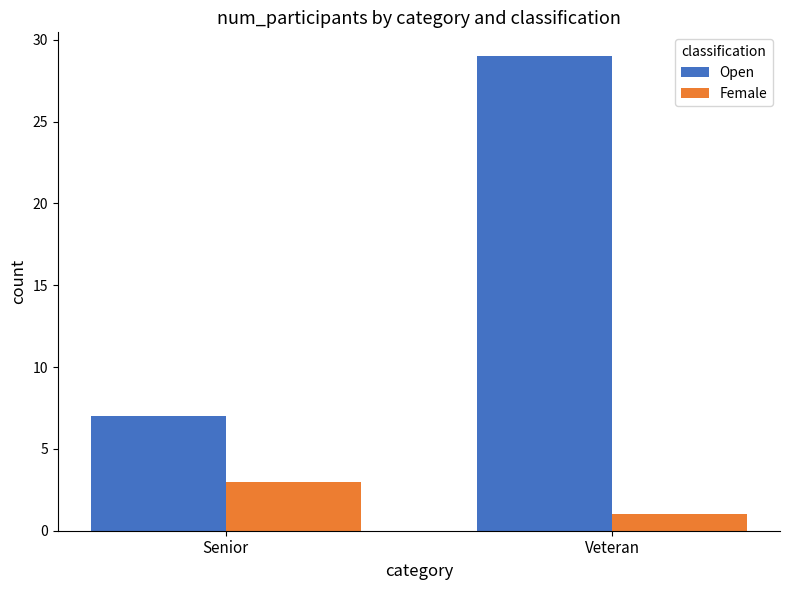

What is the minimum value shown in the chart?

1